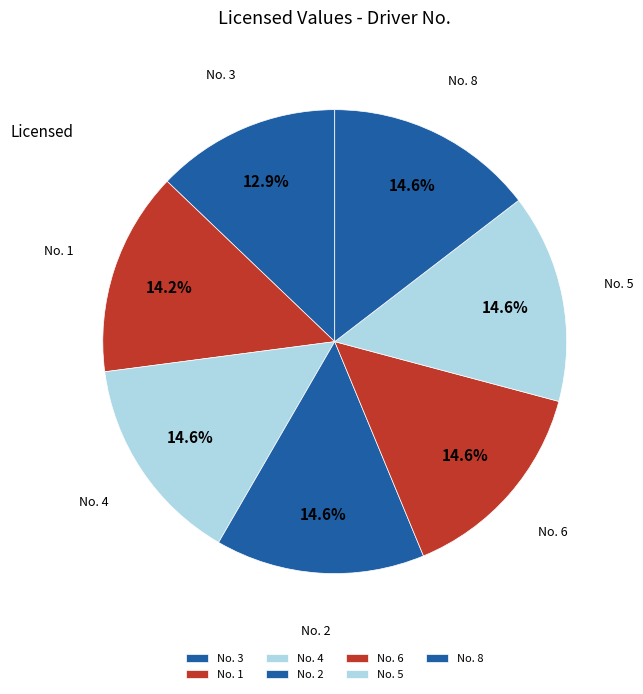

What is the smallest slice in the pie chart?

No. 3